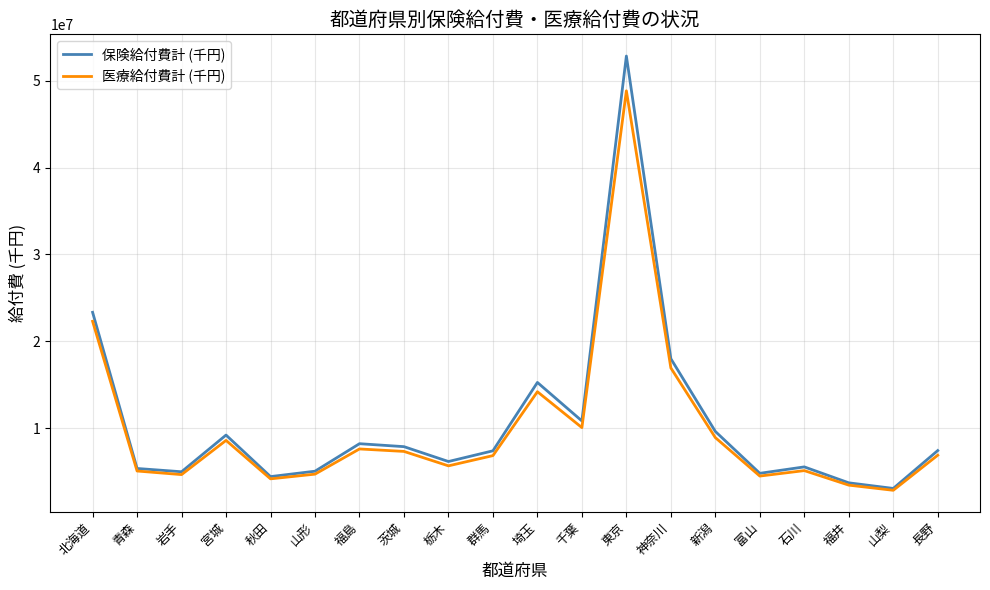

What is the maximum value for 医療給付費計 (千円)?

48835385.9